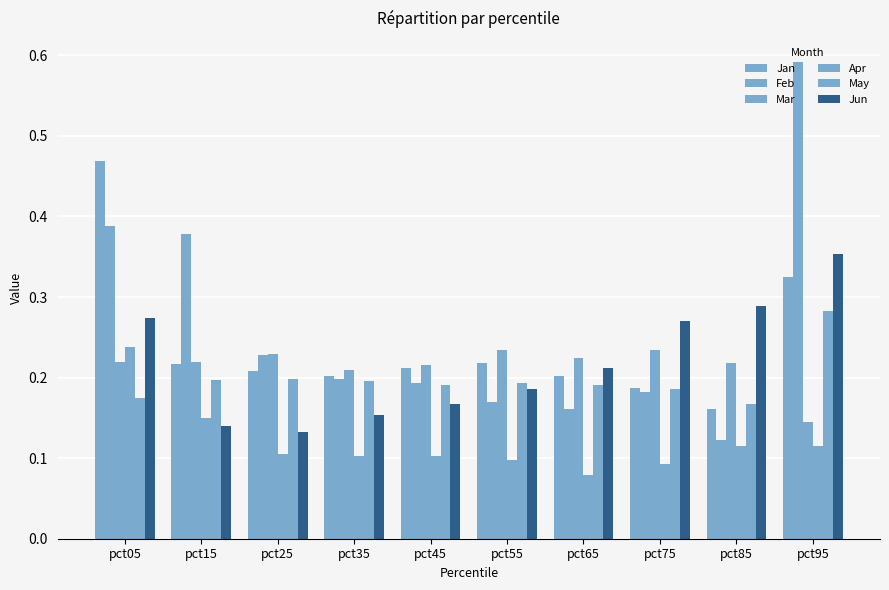

What is the sum of the May values at pct45 and pct25?

0.4